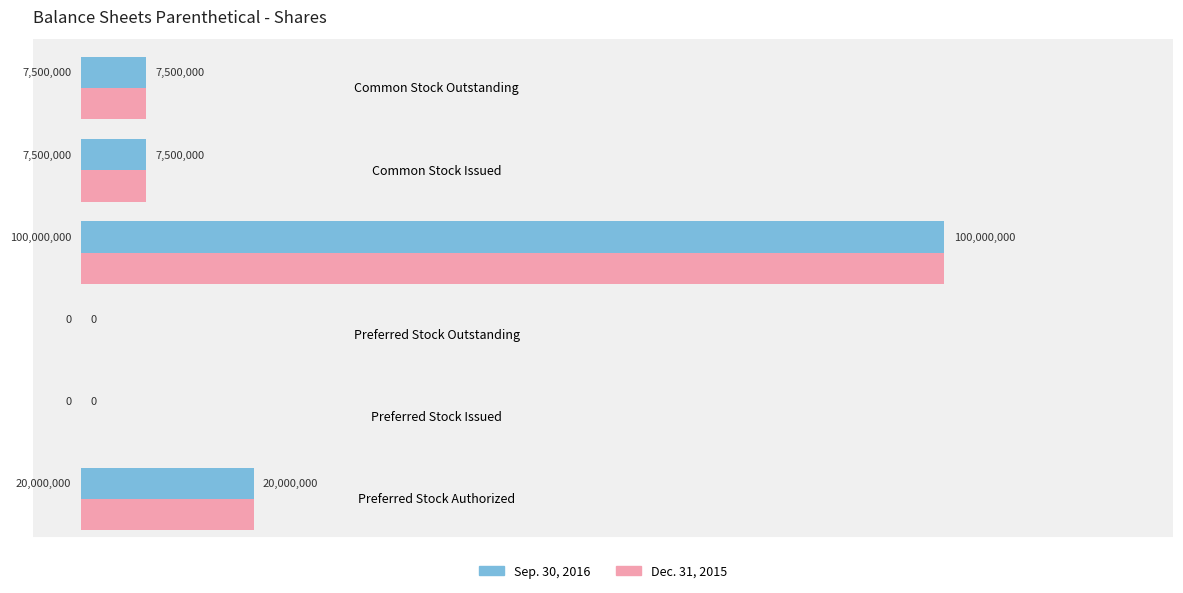

Which series has the largest total across all categories?

Sep. 30, 2016